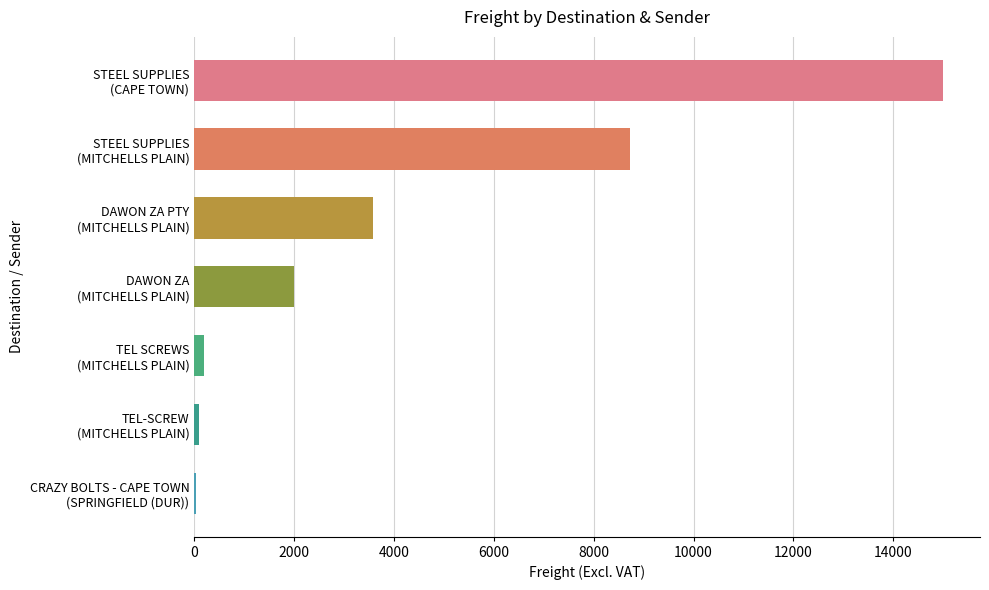

How many series are shown in this chart?

1